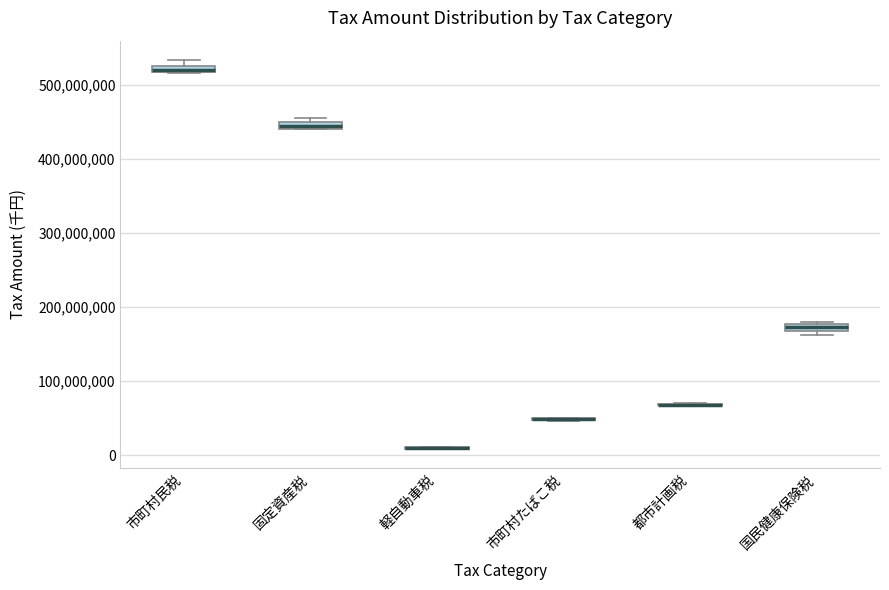

Where is the lower edge of the box for 国民健康保険税 on the y-axis? The values are not printed on the chart, so give them approximately, as read against the axis.

170000000